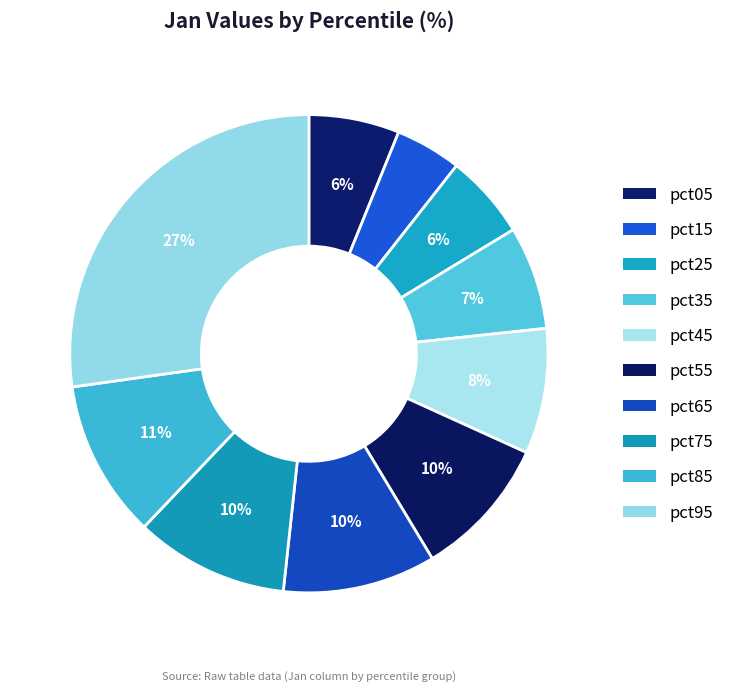

How many segments does this pie chart have?

10